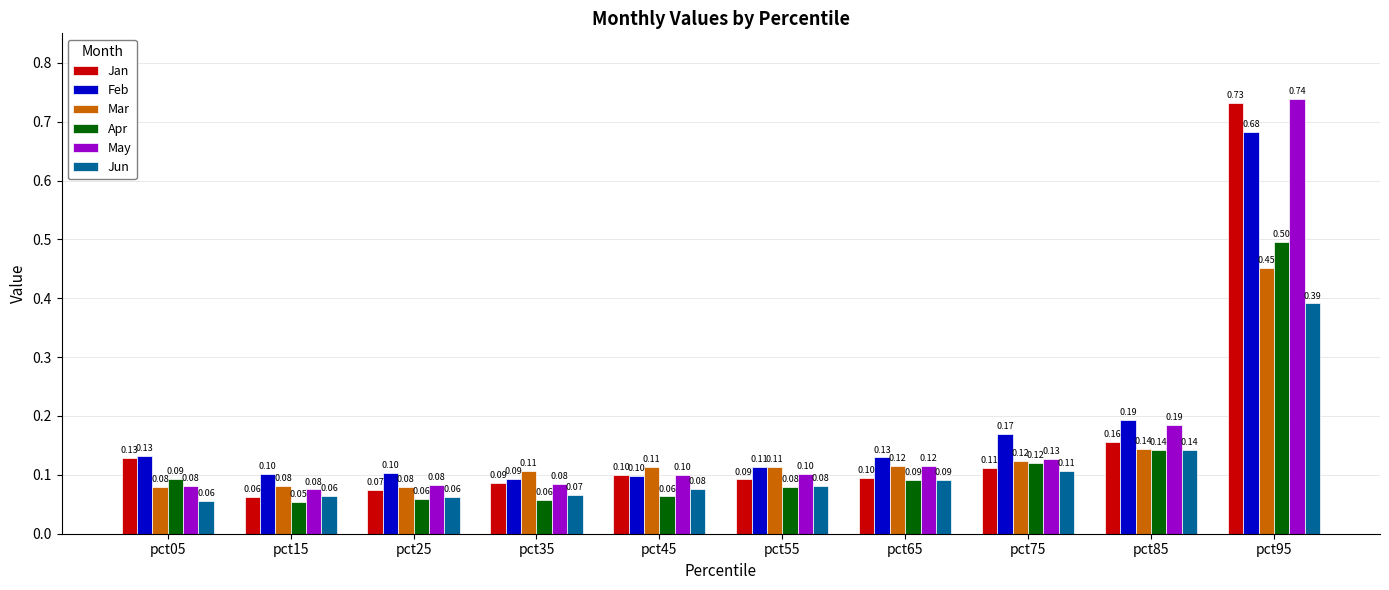

Which series has the widest spread of values?

Jan